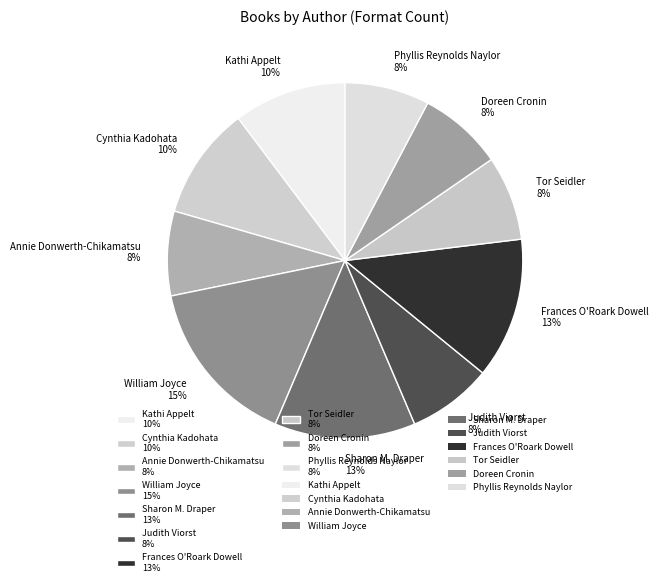

To the nearest percent, what is the combined percentage of Kathi Appelt 10% and Phyllis Reynolds Naylor 8%?

18%